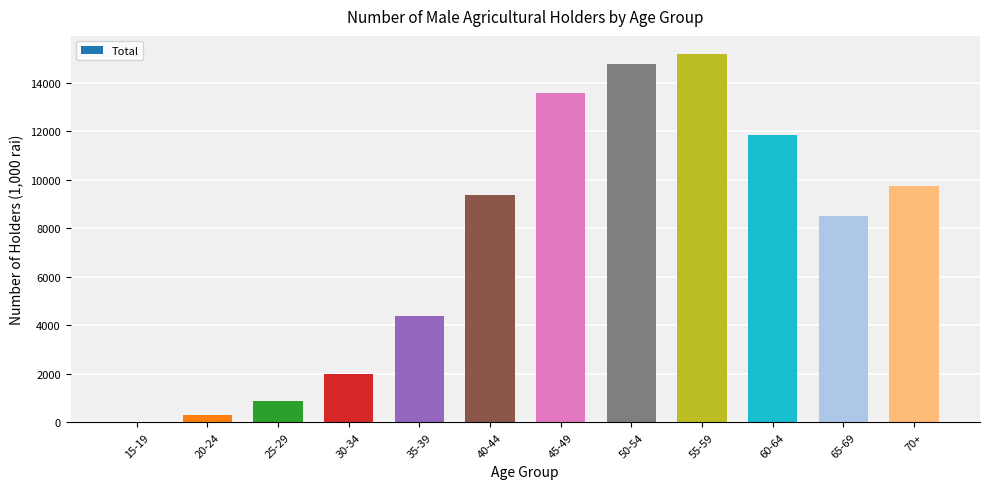

At which label is the value closest to 7594?

65-69